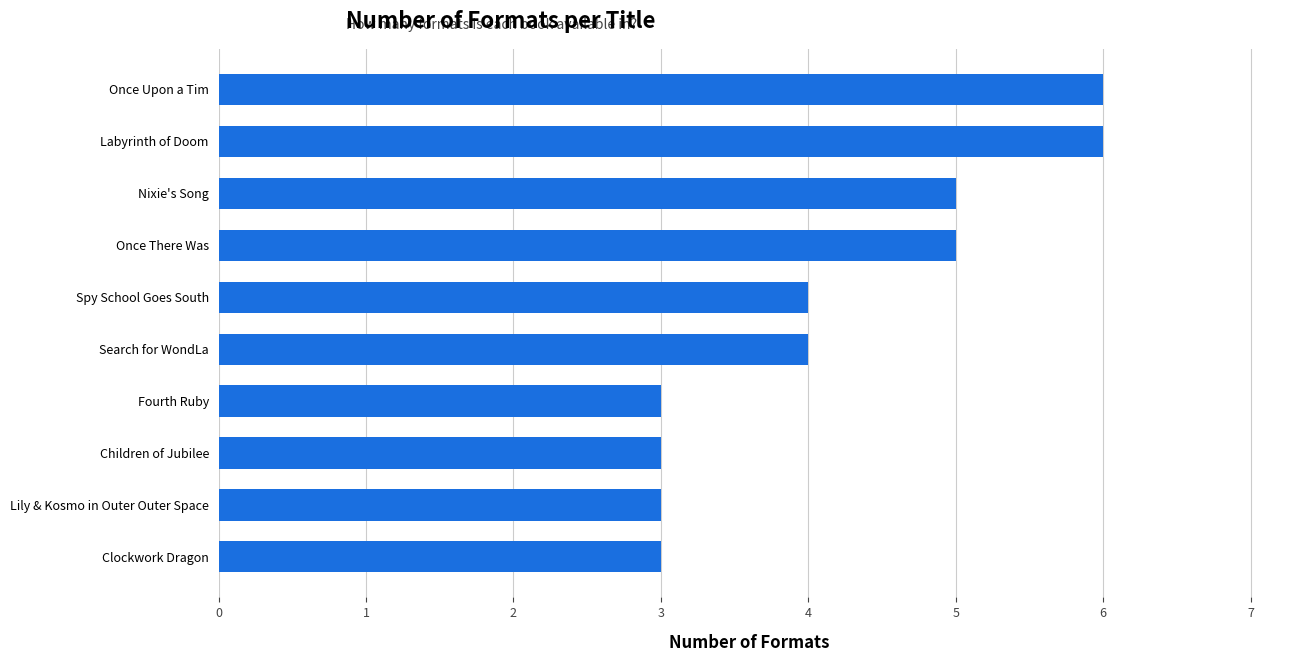

What is the sum of all values?

42